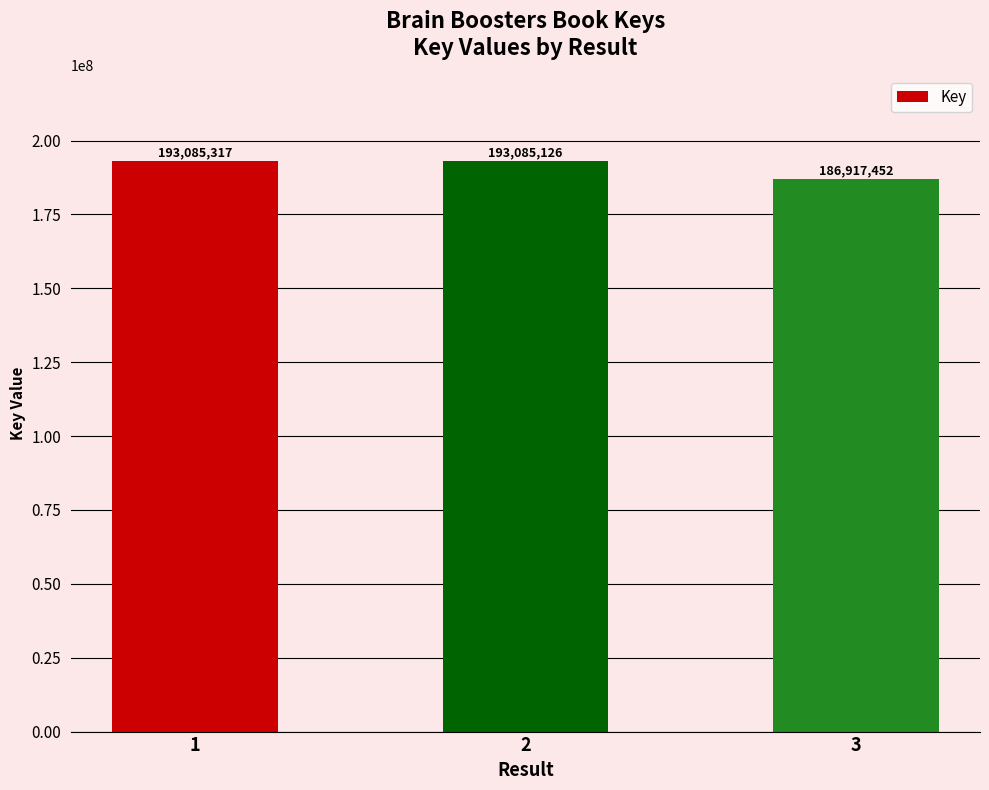

The chart shows a value of 255968851 at 3. True or false?

False